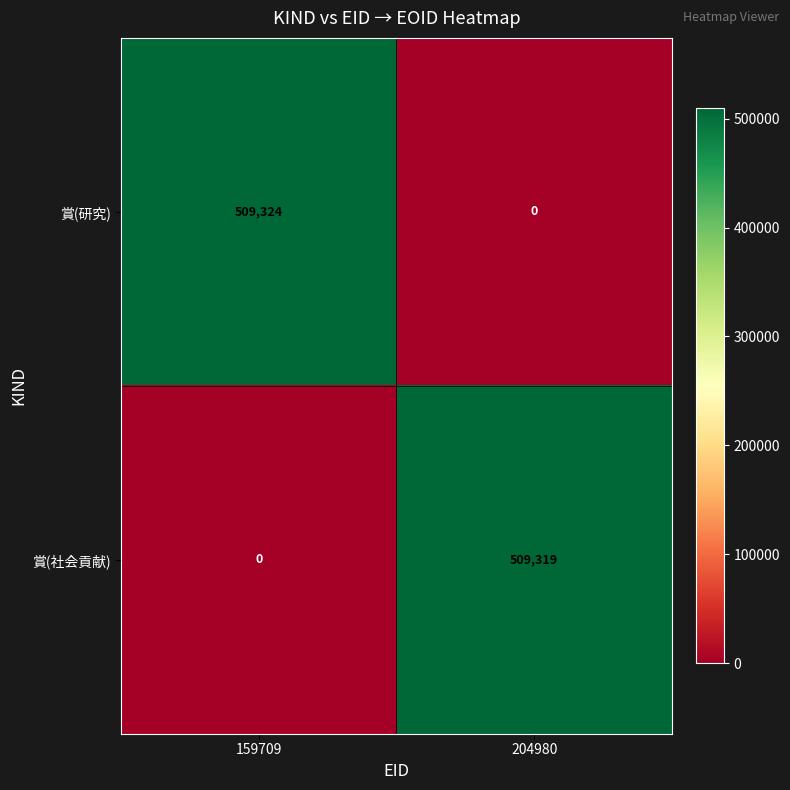

Which series changed the most between 159709 and 204980?

賞(研究)